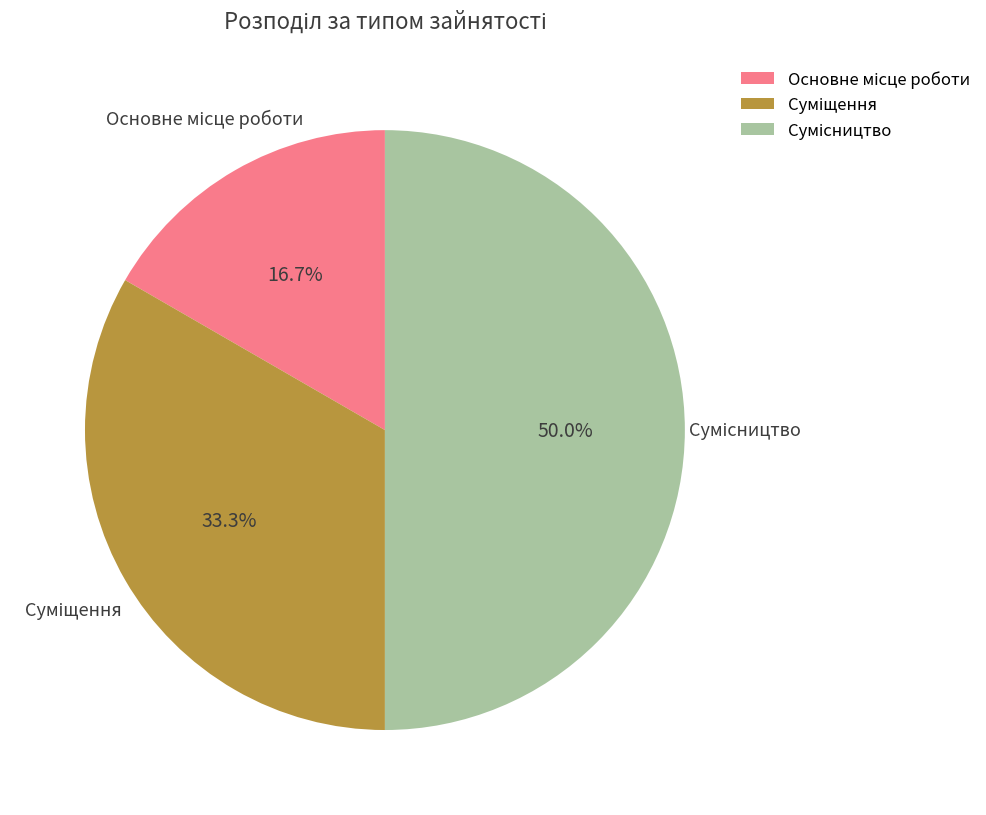

True or false: Сумісництво accounts for 50% of the total.

True